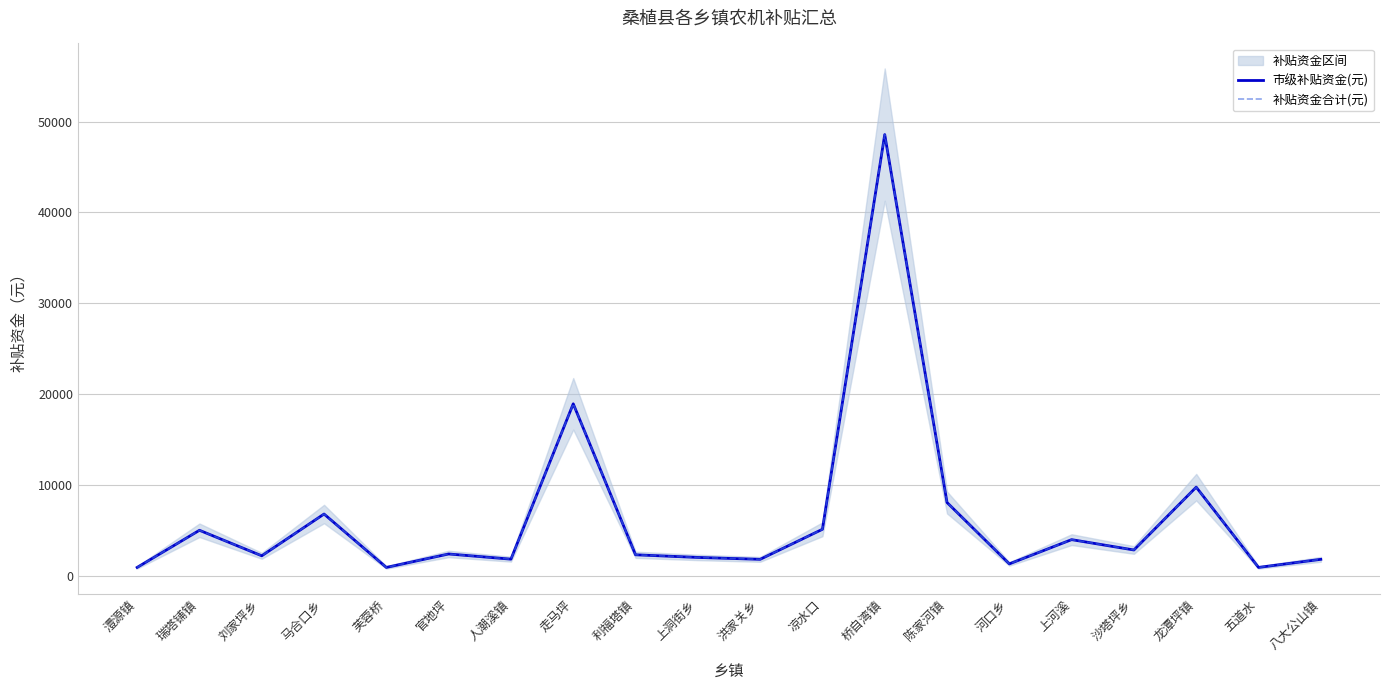

What is the label of the 16th point from the left?

上河溪